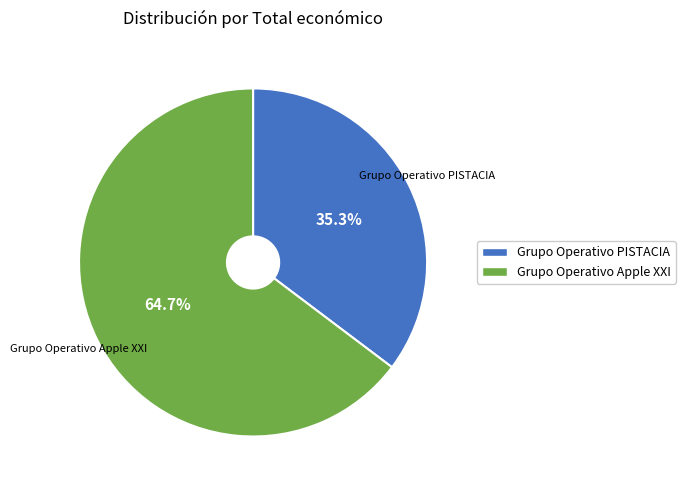

Between Grupo Operativo Apple XXI and Grupo Operativo PISTACIA, which is larger?

Grupo Operativo Apple XXI